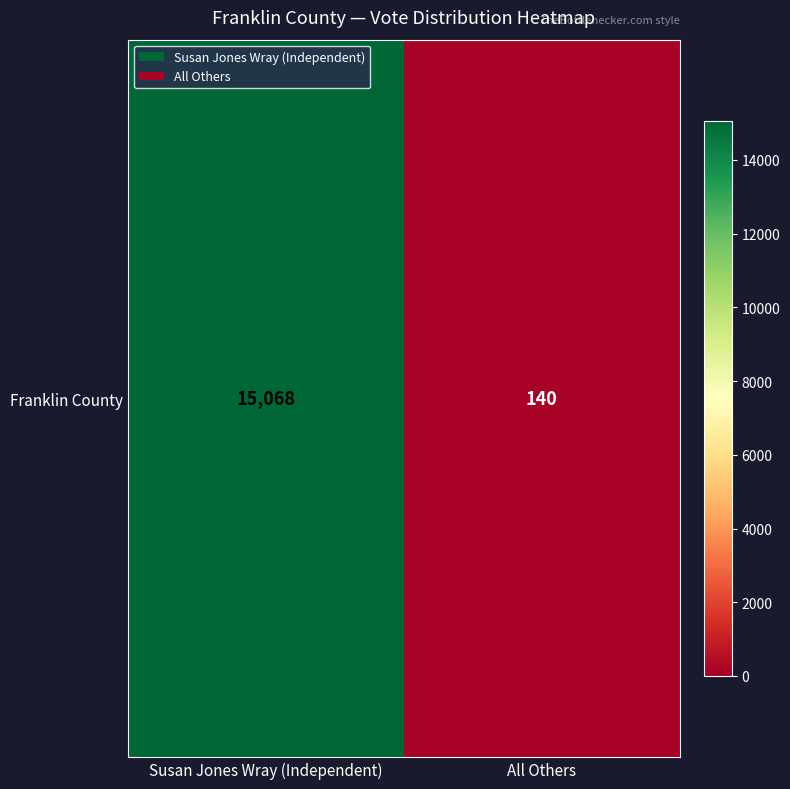

List the labels in order of value, smallest first.

All Others, Susan Jones Wray (Independent)